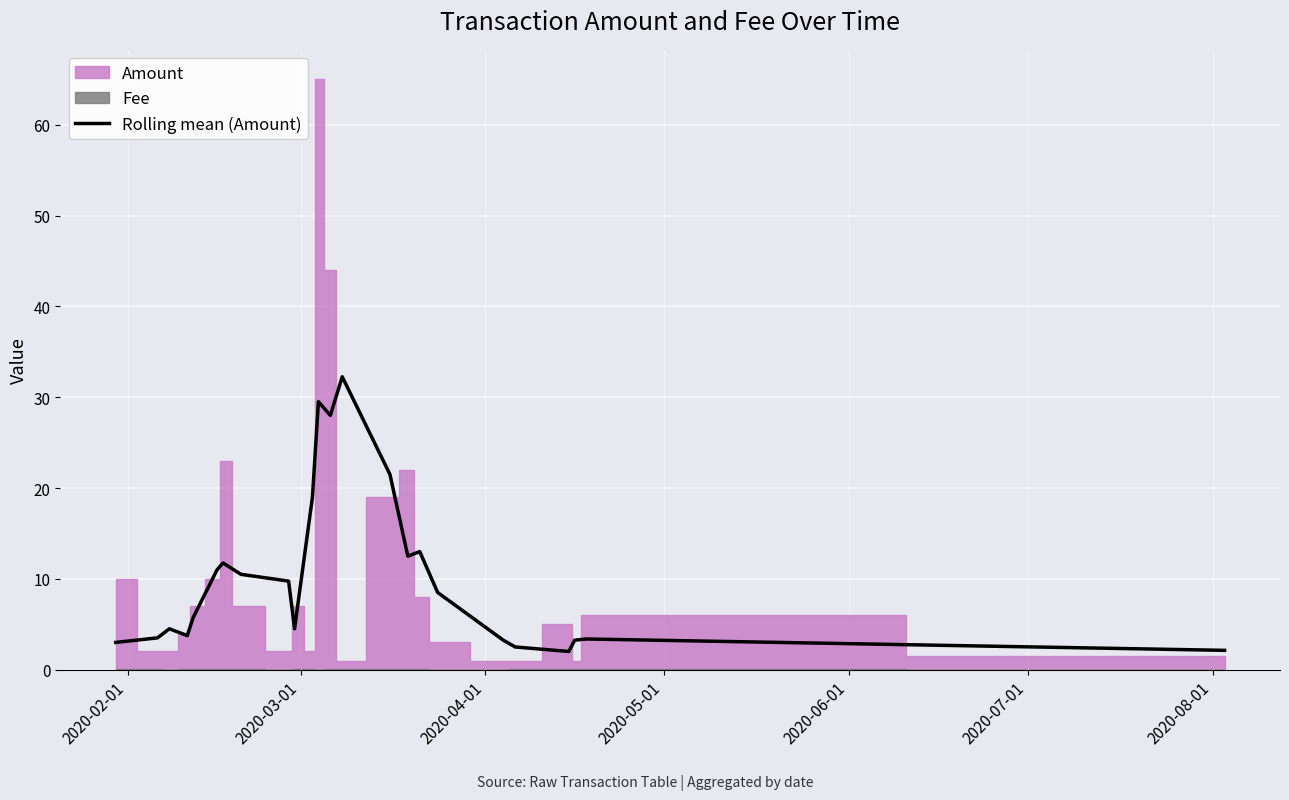

What is the sum of all values?

248.8